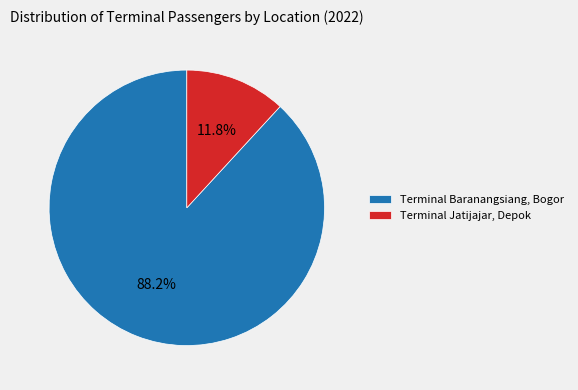

The Terminal Jatijajar, Depok slice represents 27% of the pie. True or false?

False